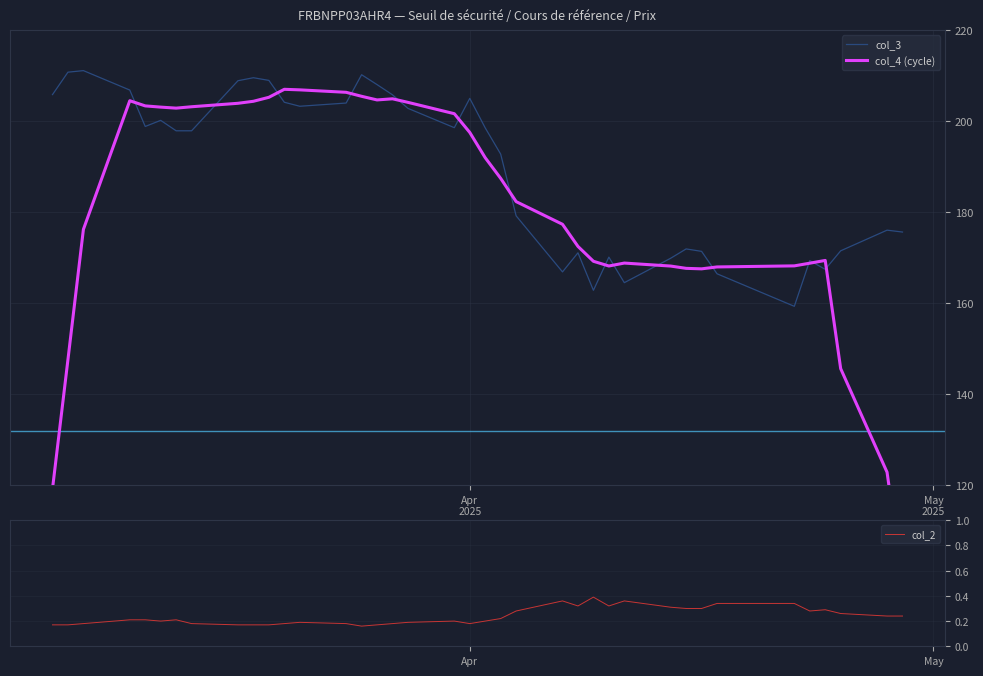

How many lines are shown in the chart?

3